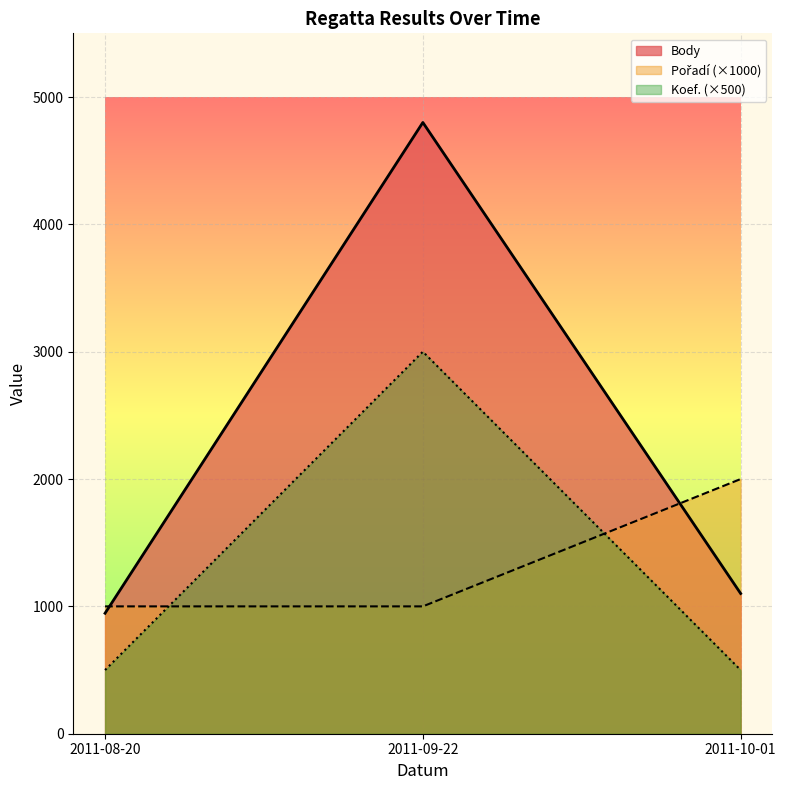

What is the ratio of the value at 2011-10-01 to the value at 2011-09-22?

0.2